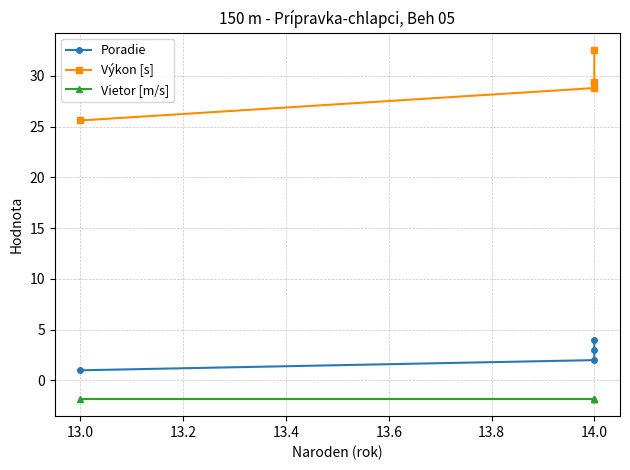

Which series has the largest range (max minus min)?

Výkon [s]